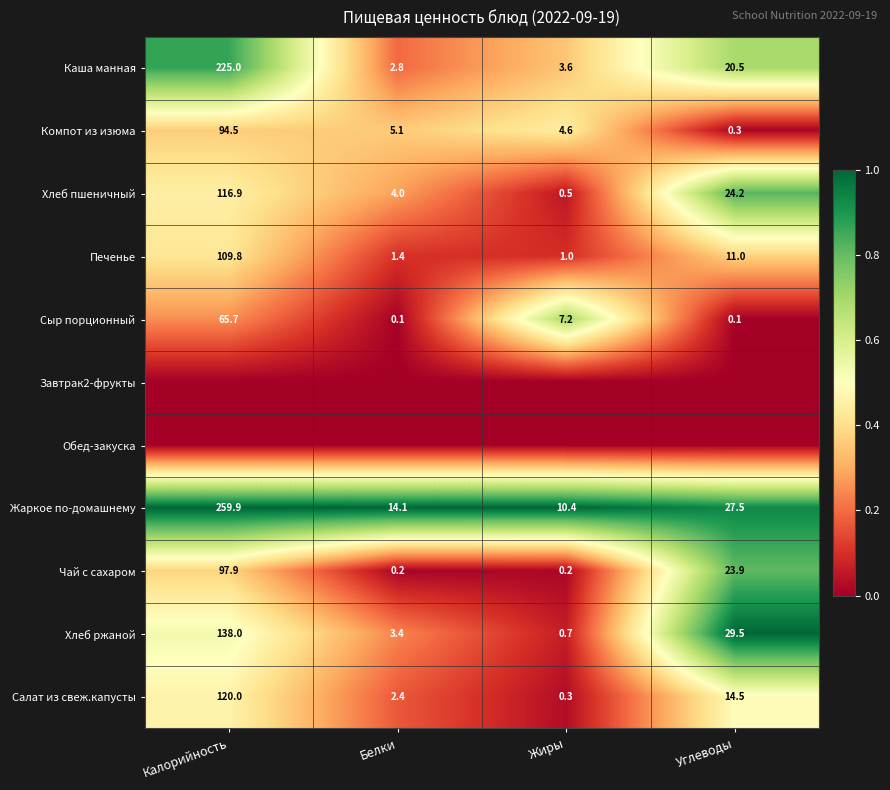

Which category has the lowest value in the Печенье series?

Жиры